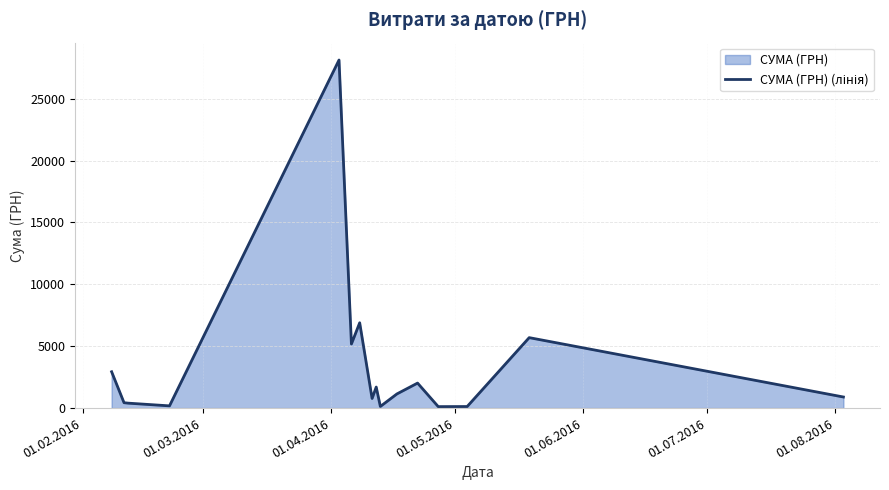

What is the difference between the maximum and minimum values?

28008.2